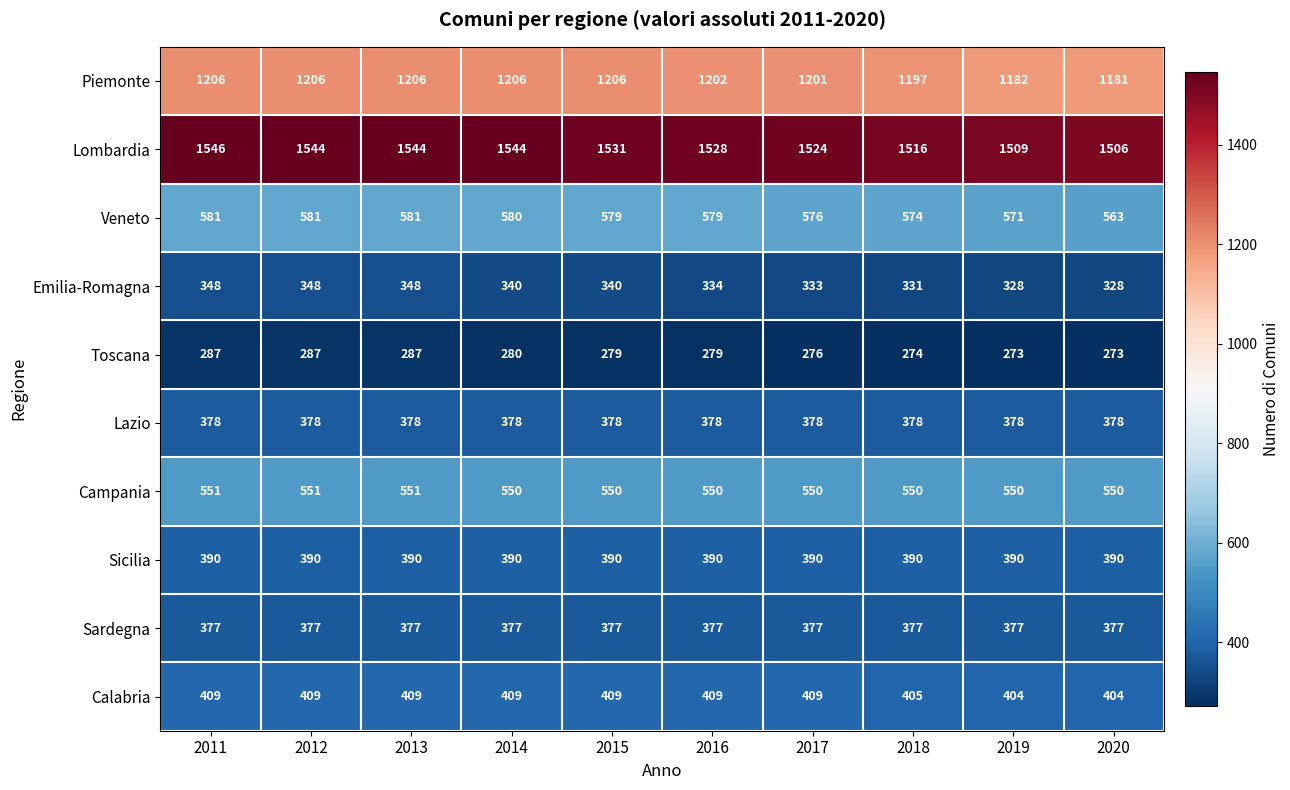

What is the difference between the second highest and second lowest values in the Veneto series?

10